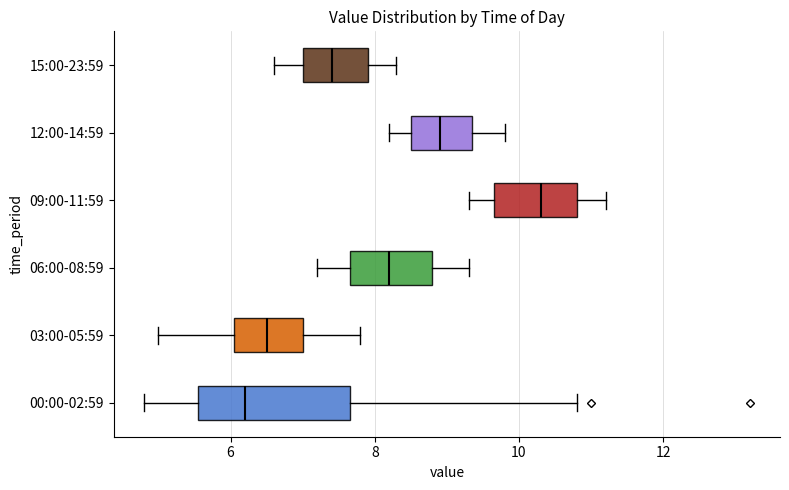

Reading bottom to top, read every box against the x-axis: the position of its median line, the range the box covers, and the ends of its whiskers. The values are not printed on the chart, so give them approximately, as read against the axis.

00:00-02:59: median 6.2, box 5.6 to 7.6, whiskers 4.8 to 10.8
03:00-05:59: median 6.6, box 6.0 to 7.0, whiskers 5.0 to 7.8
06:00-08:59: median 8.2, box 7.6 to 8.8, whiskers 7.2 to 9.4
09:00-11:59: median 10.4, box 9.6 to 10.8, whiskers 9.4 to 11.2
12:00-14:59: median 9.0, box 8.6 to 9.4, whiskers 8.2 to 9.8
15:00-23:59: median 7.4, box 7.0 to 8.0, whiskers 6.6 to 8.4